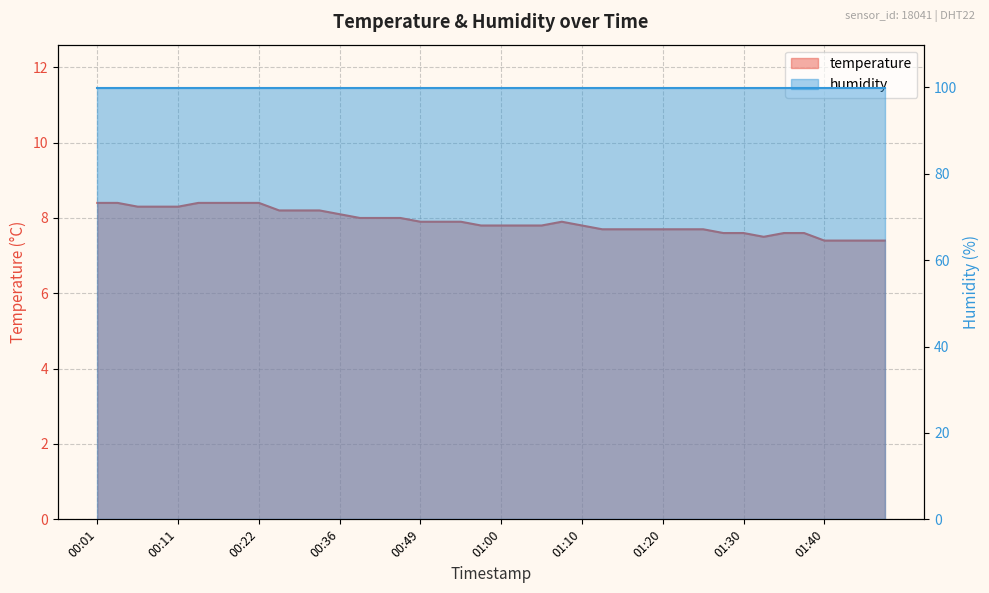

The value at 00:57 is 7.8. True or false?

True